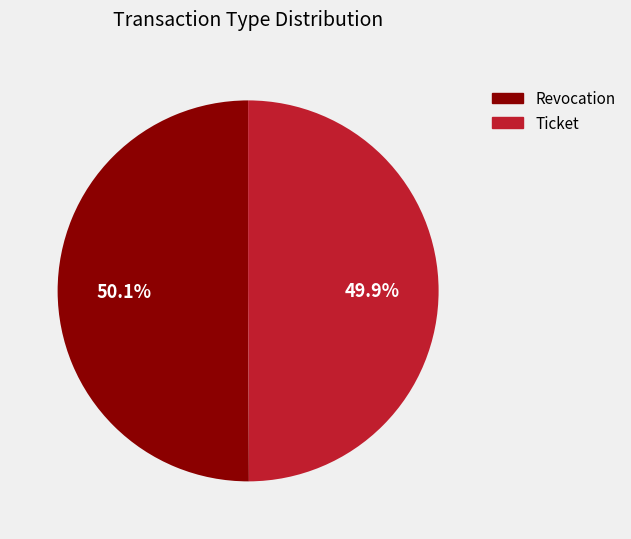

What percentage is the Ticket slice, to the nearest percent?

50%